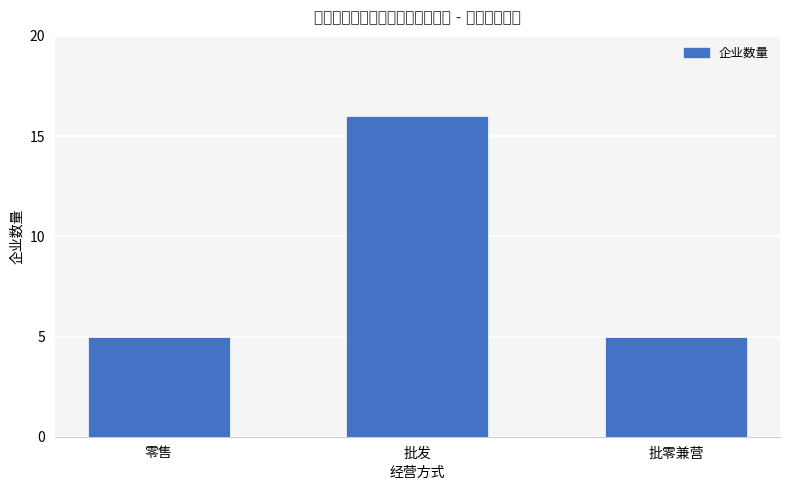

What is the ratio of the value at 零售 to the value at 批零兼营?

1.0